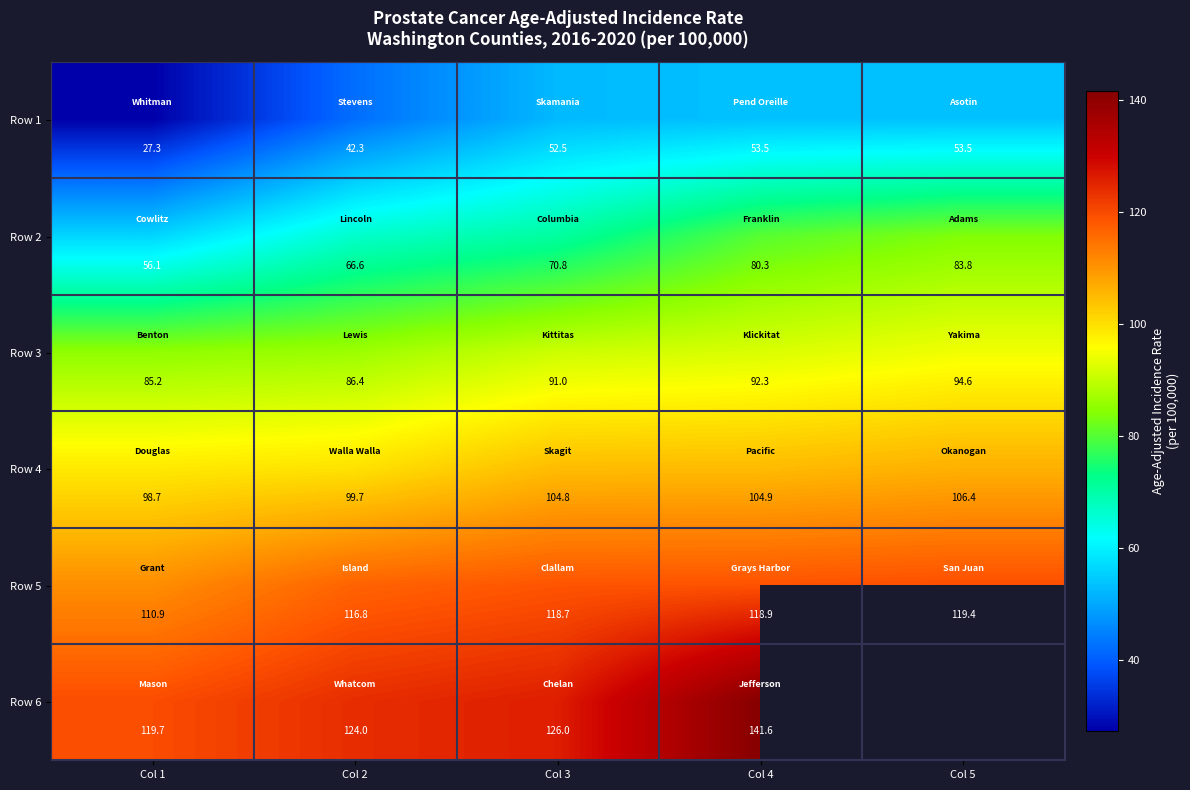

Which label corresponds to the smallest value in the chart?

Col 1